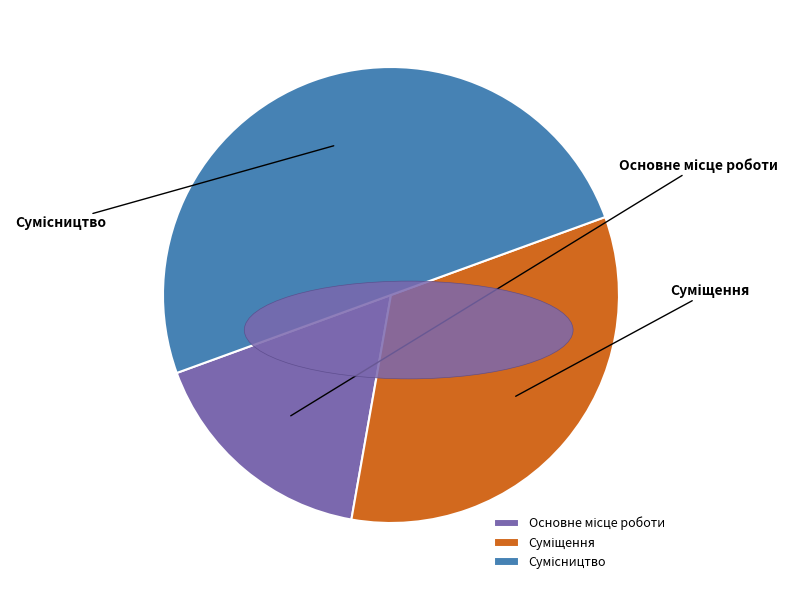

The Сумісництво slice represents 64% of the pie. True or false?

False